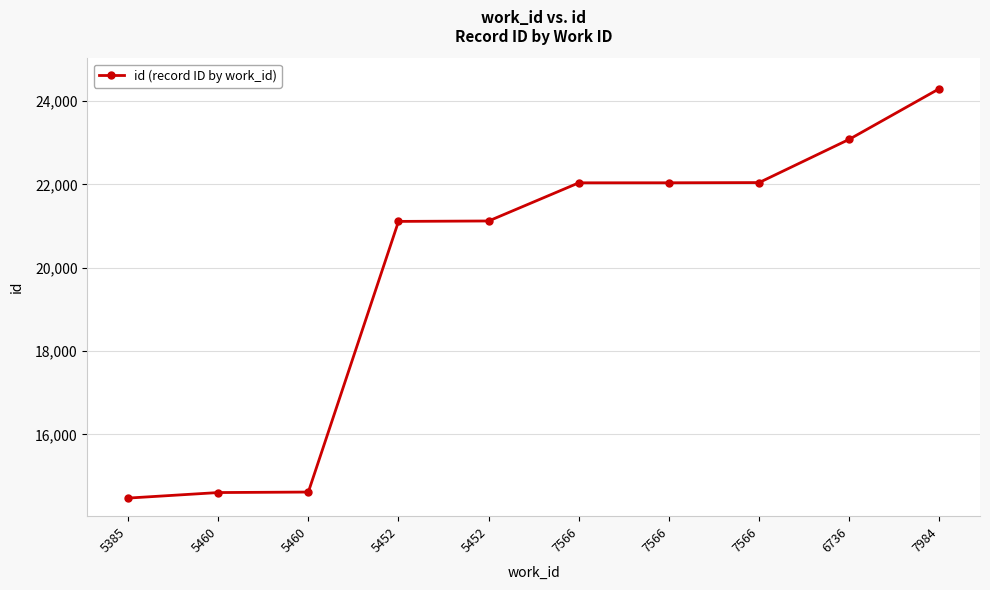

Does the chart have visible grid lines?

Yes